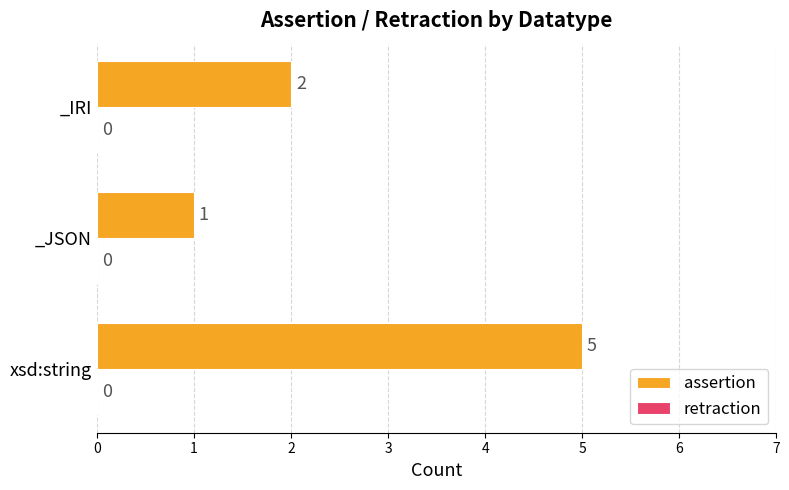

What is the change in value from xsd:string to _JSON?

-4